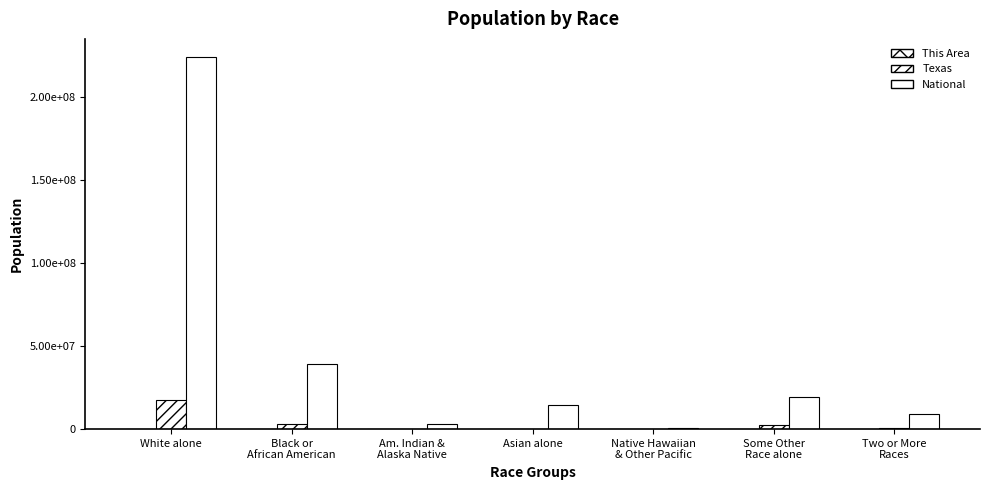

Does the chart contain stacked bars?

No